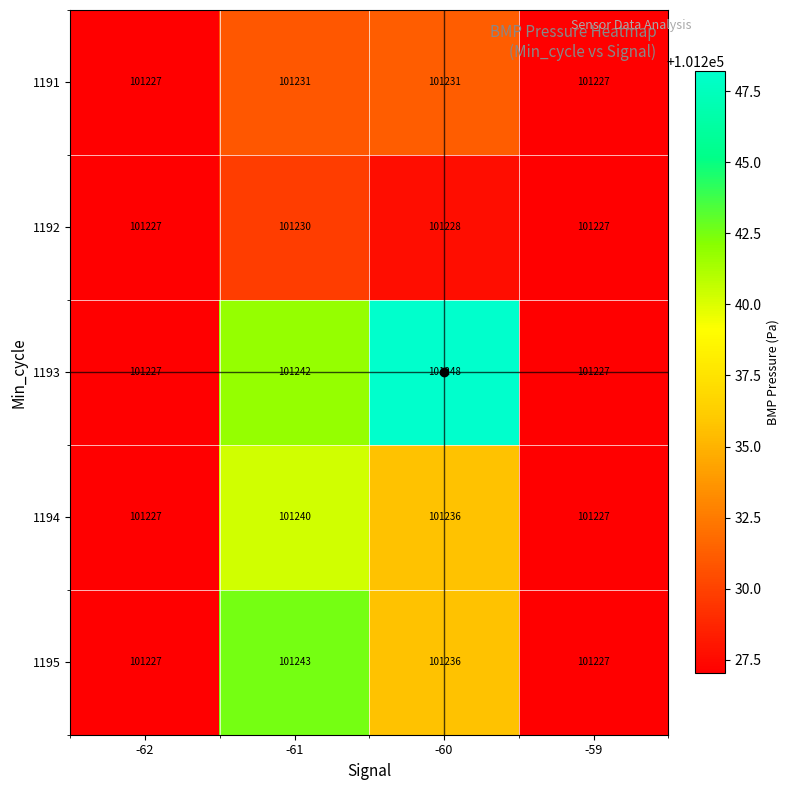

What is the minimum value for 1194?

101227